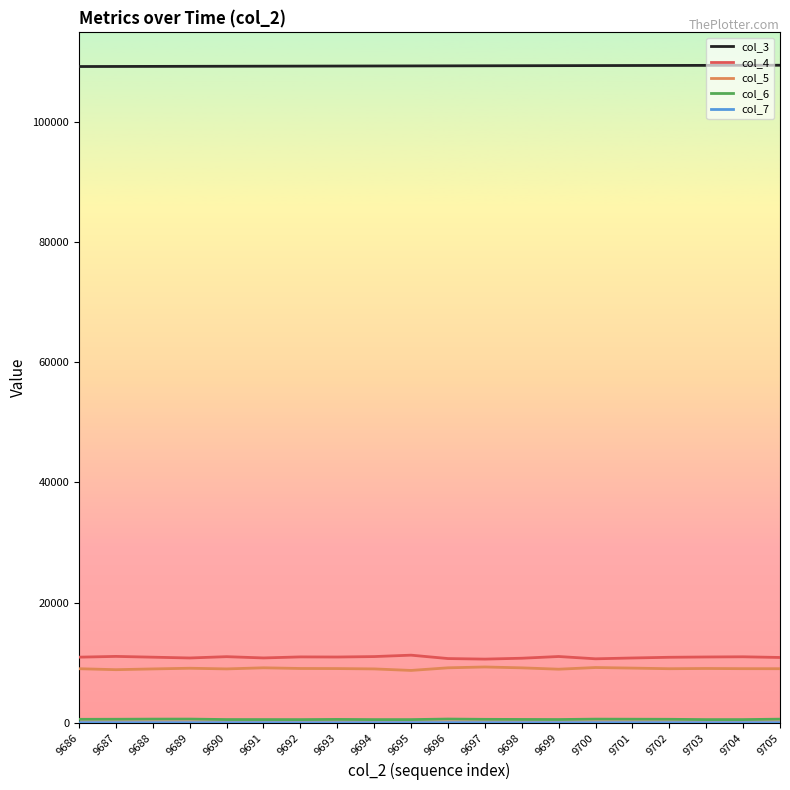

What is the spread (max minus min) of values at 9688?

109250